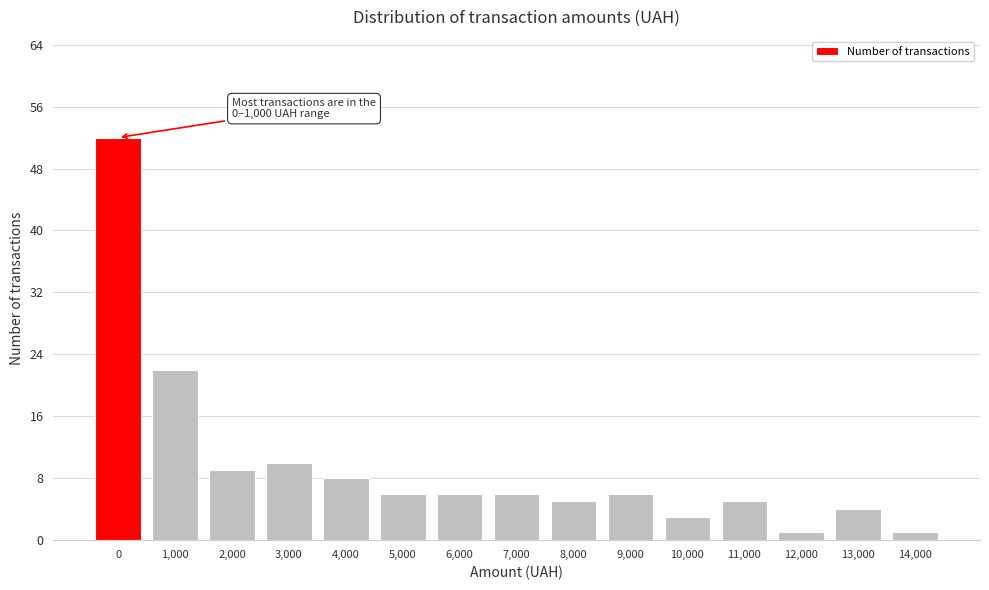

Reading left to right, extract all data points from this chart.

0=52	1,000=22	2,000=9	3,000=10	4,000=8	5,000=6	6,000=6	7,000=6	8,000=5	9,000=6	10,000=3	11,000=5	12,000=1	13,000=4	14,000=1